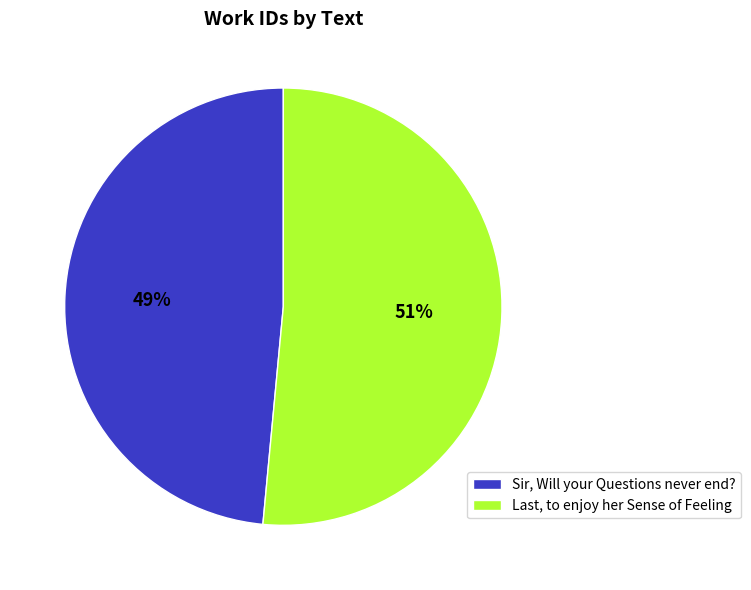

What is the smallest slice in the pie chart?

Sir, Will your Questions never end?